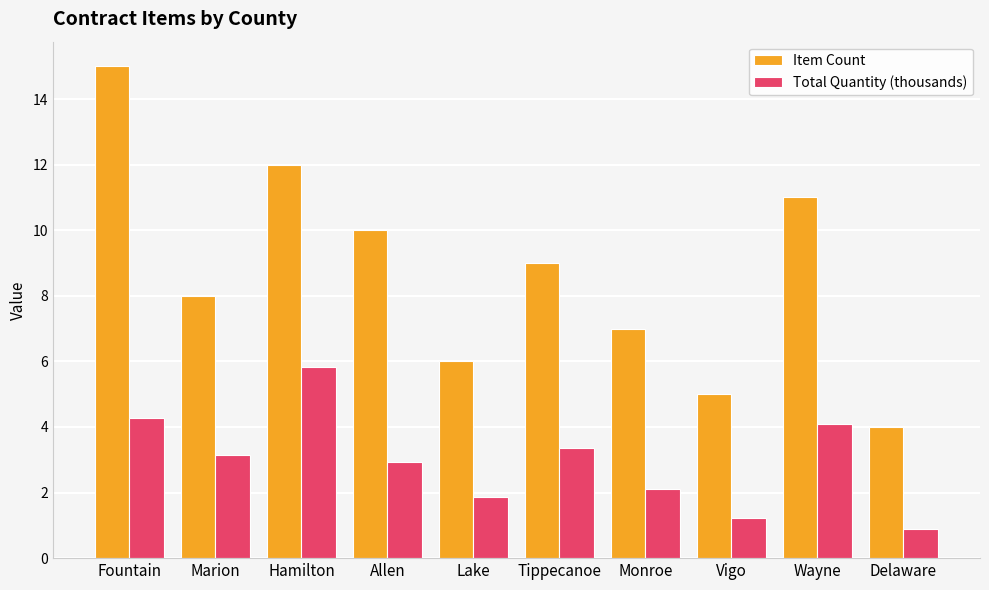

List the series in order of their peak value, lowest first.

Total Quantity (thousands), Item Count